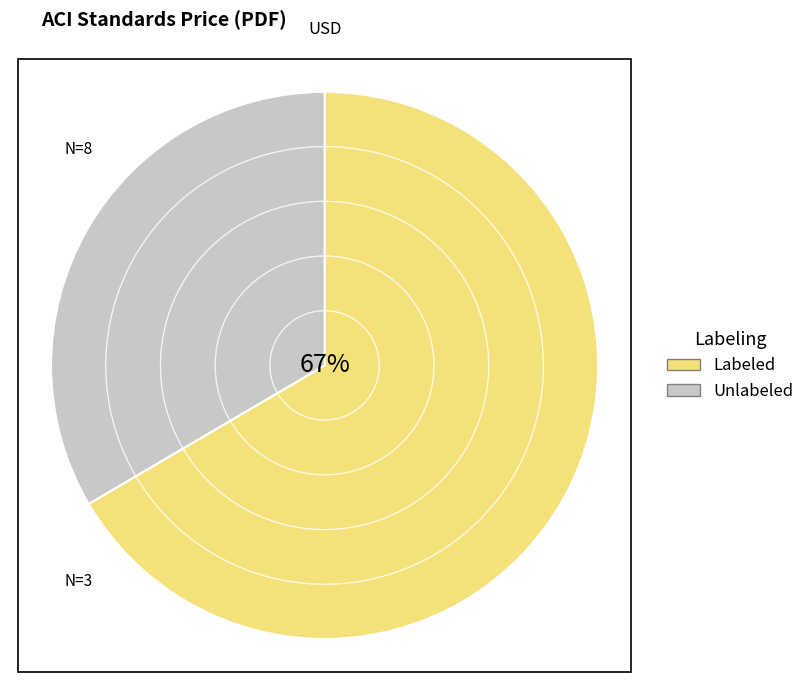

To the nearest percent, what is the combined percentage of Unlabeled and Labeled?

100%